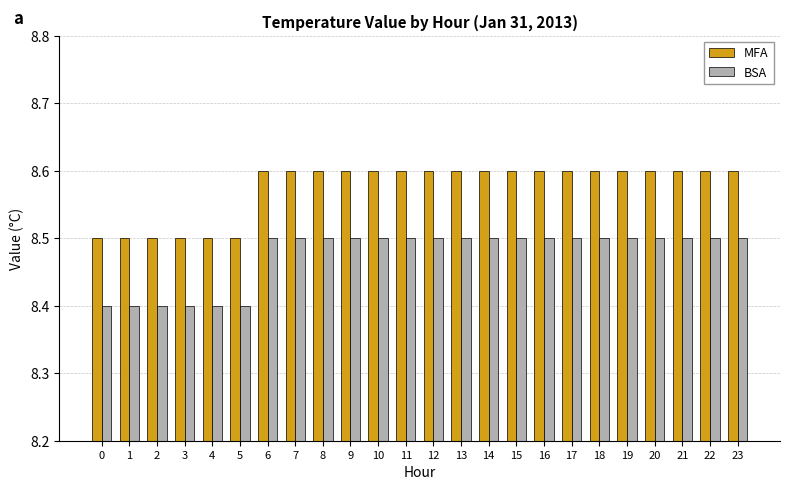

What are all the series names shown in the legend?

MFA, BSA